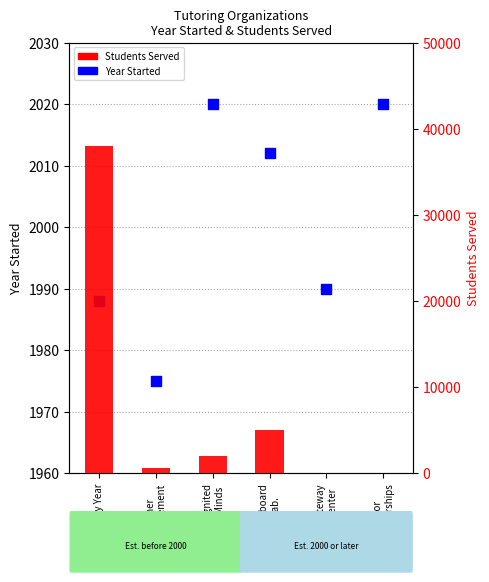

What are all the series names shown in the legend?

Year Started, Students Served